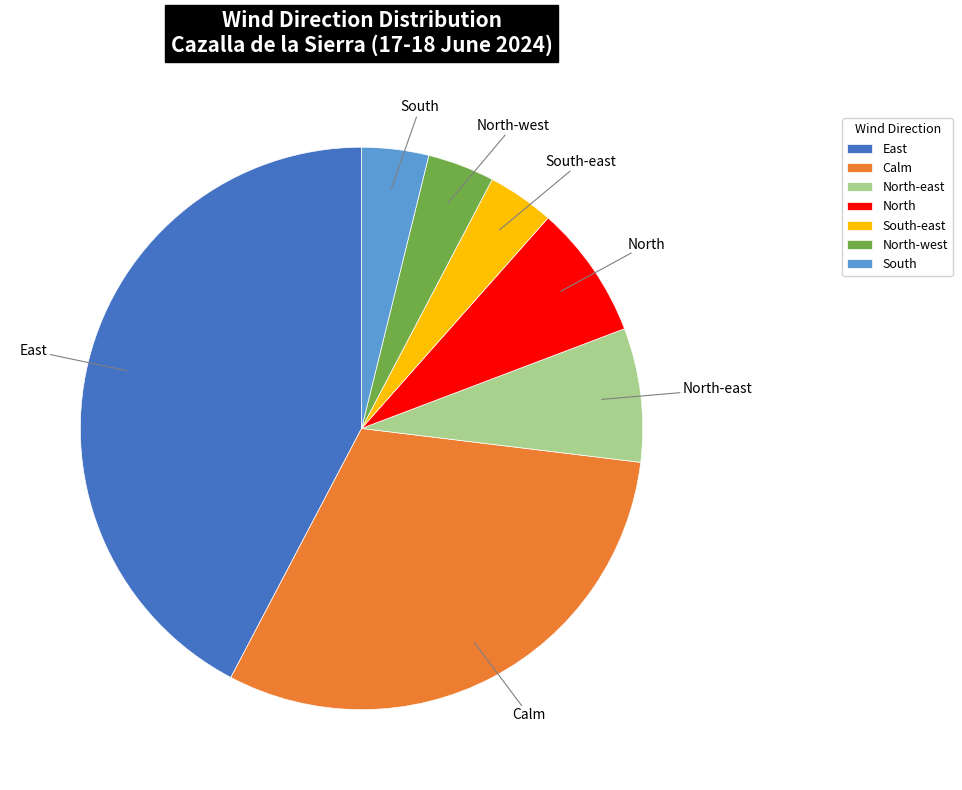

Between East and North-west, which is larger?

East